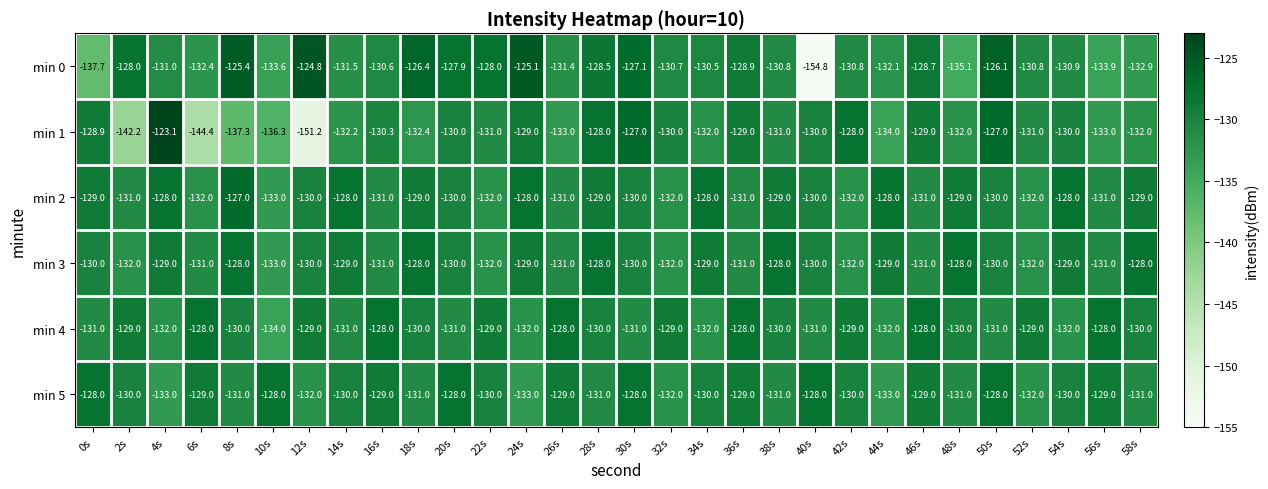

The min 5 series shows -128.0 at 20s. True or false?

True